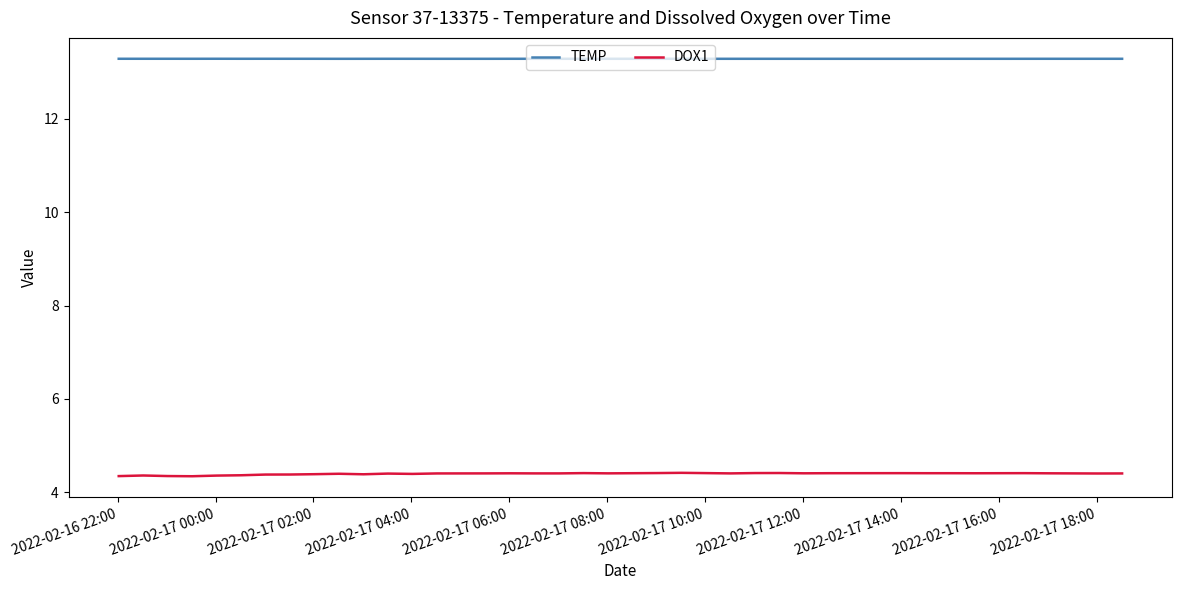

Rank the series by their maximum value, from highest to lowest.

TEMP, DOX1